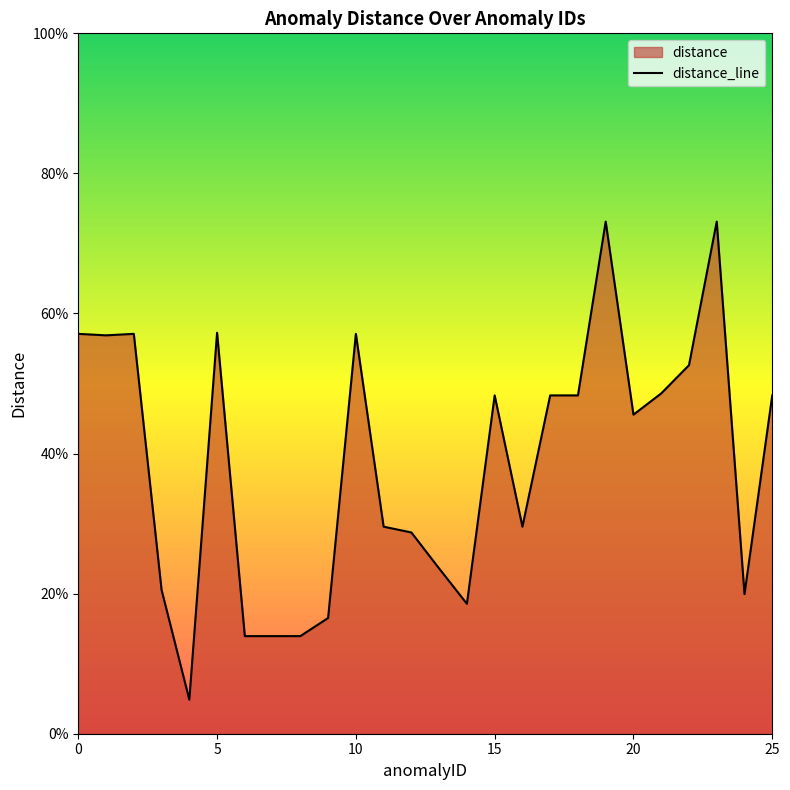

What is the average value?

0.4